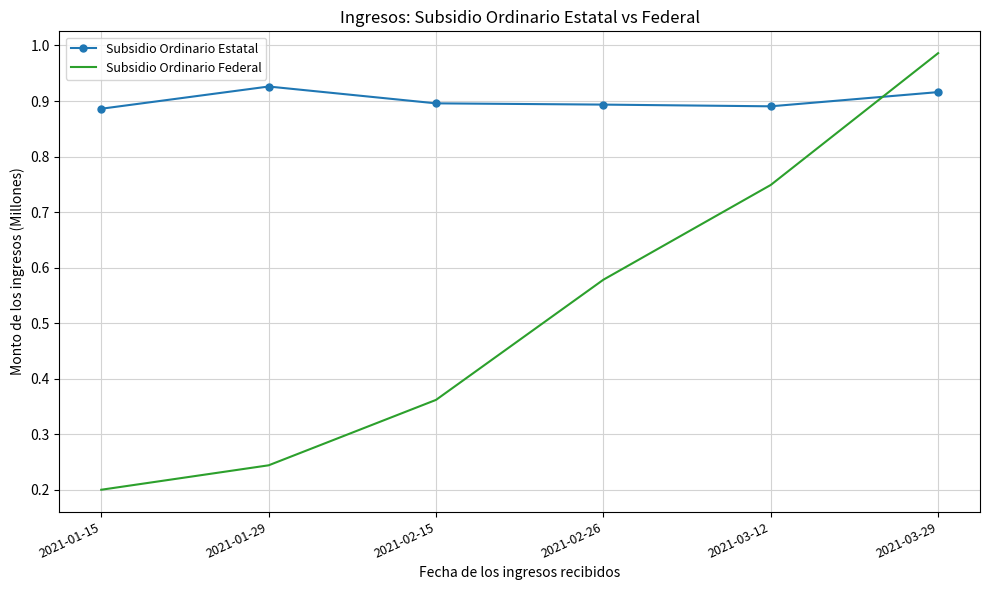

What is the difference between the maximum and minimum values in the Subsidio Ordinario Federal series?

0.8